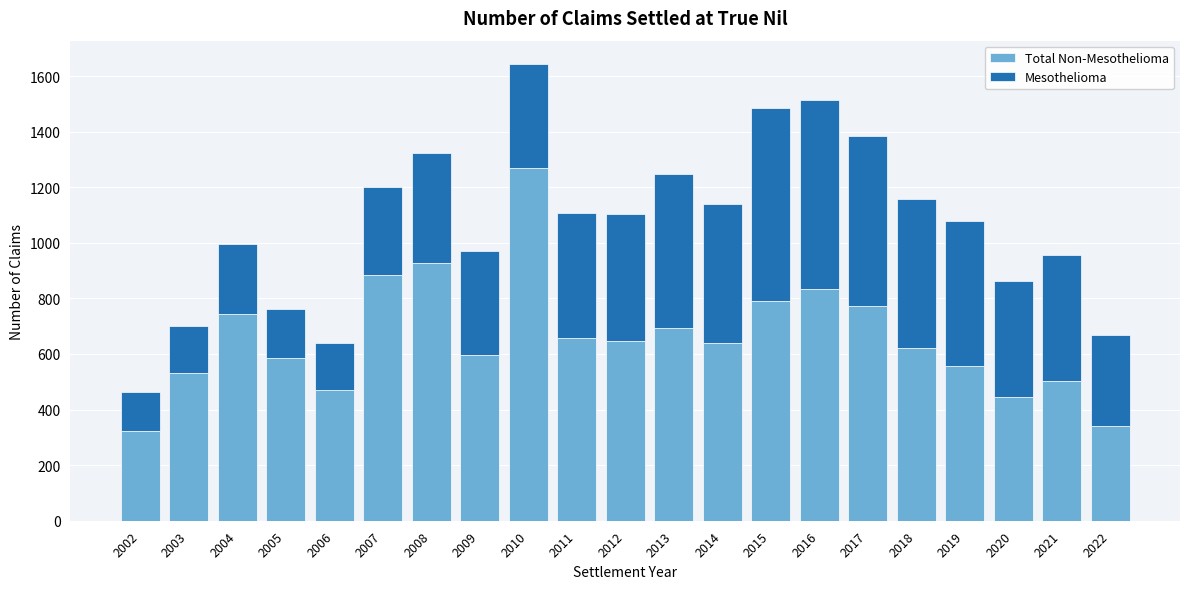

At which category is the sum across all series the highest?

2010